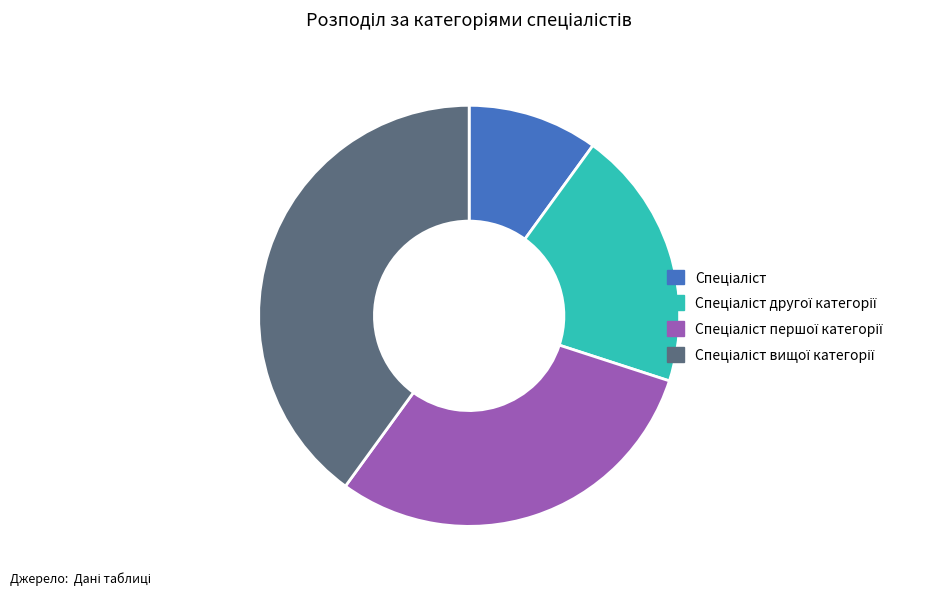

Does any single category account for the majority?

No